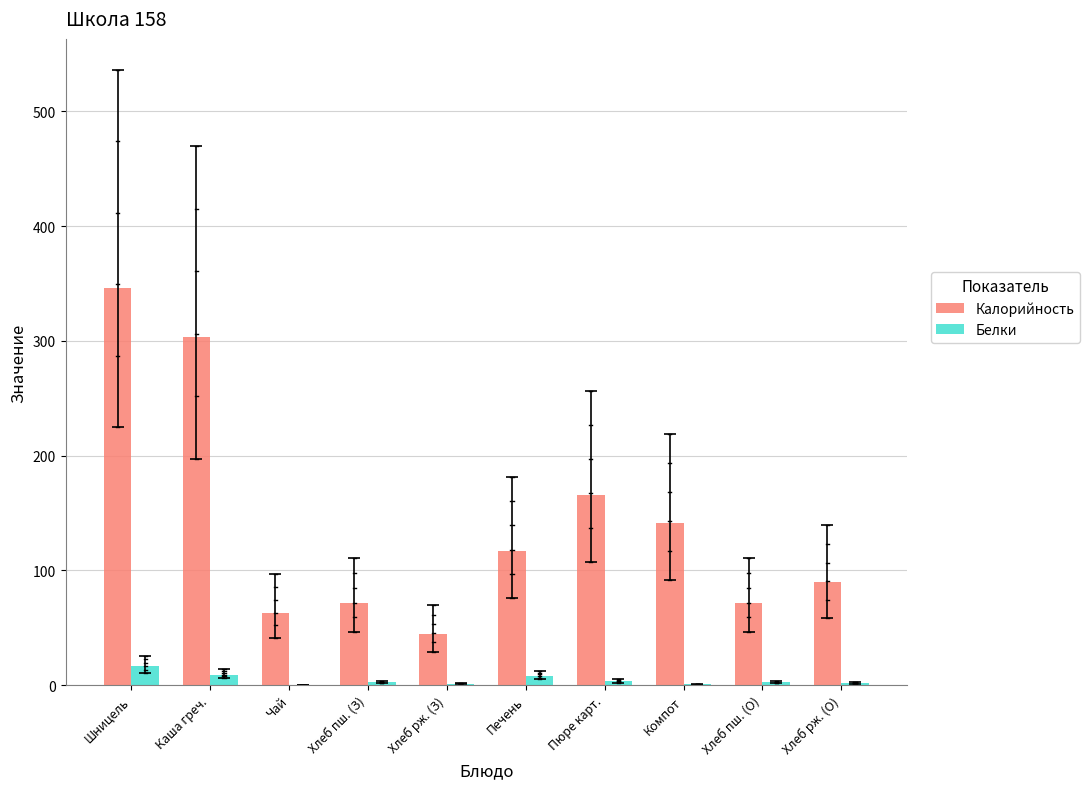

How many groups of bars are there?

10